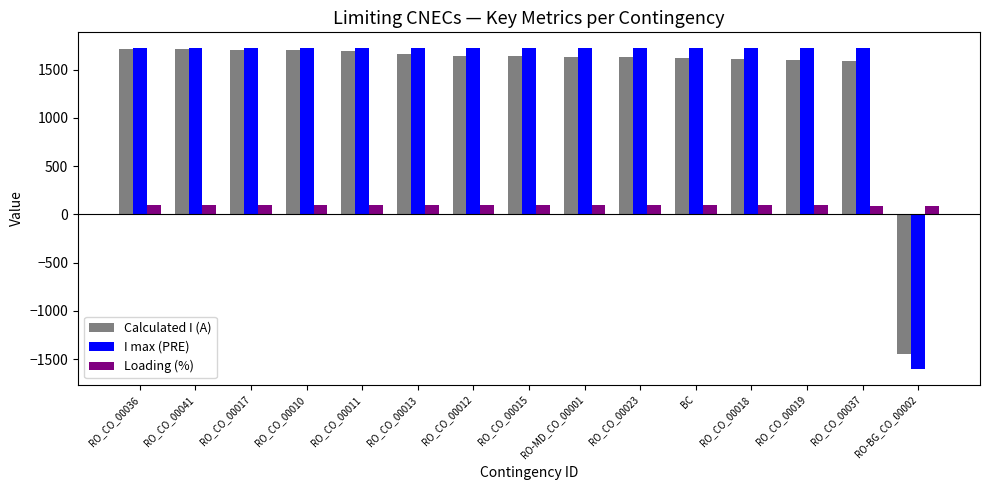

Which series has the widest spread of values?

I max (PRE)